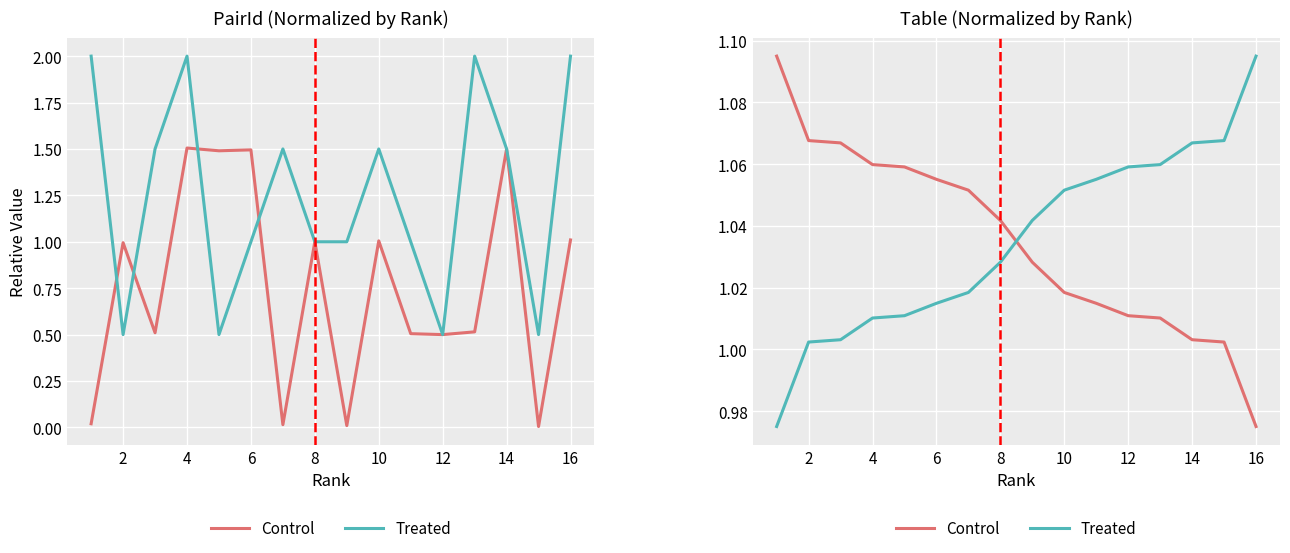

What is the difference between the highest and lowest values at 2?

0.1